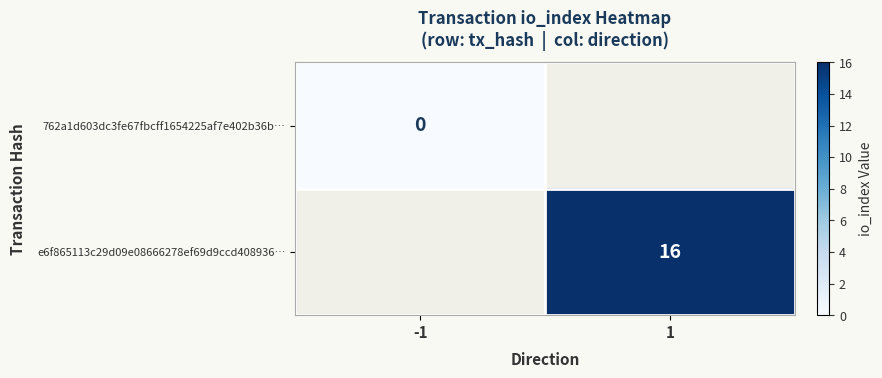

The value of e6f865113c29d09e08666278ef69d9ccd408936… at 1 is 16. True or false?

True